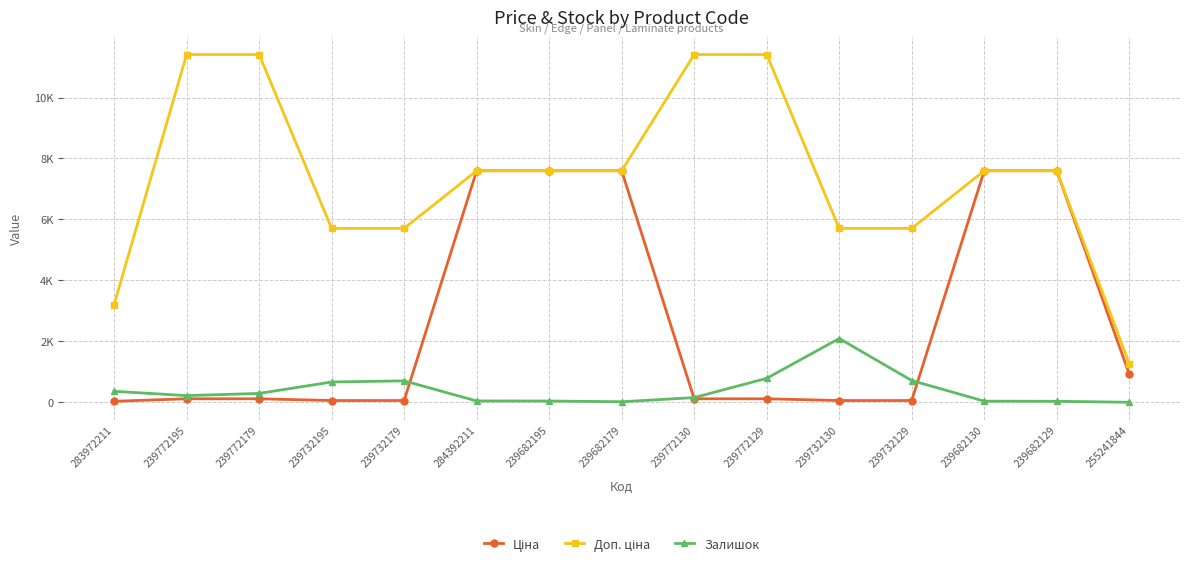

At which label is Доп. ціна closest to 6336?

239732195